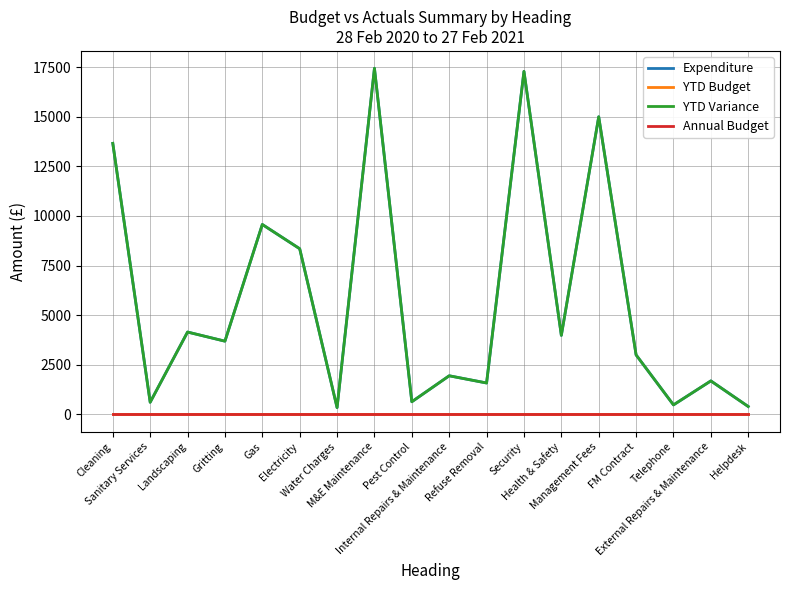

True or false: Annual Budget and YTD Variance intersect in this chart.

False